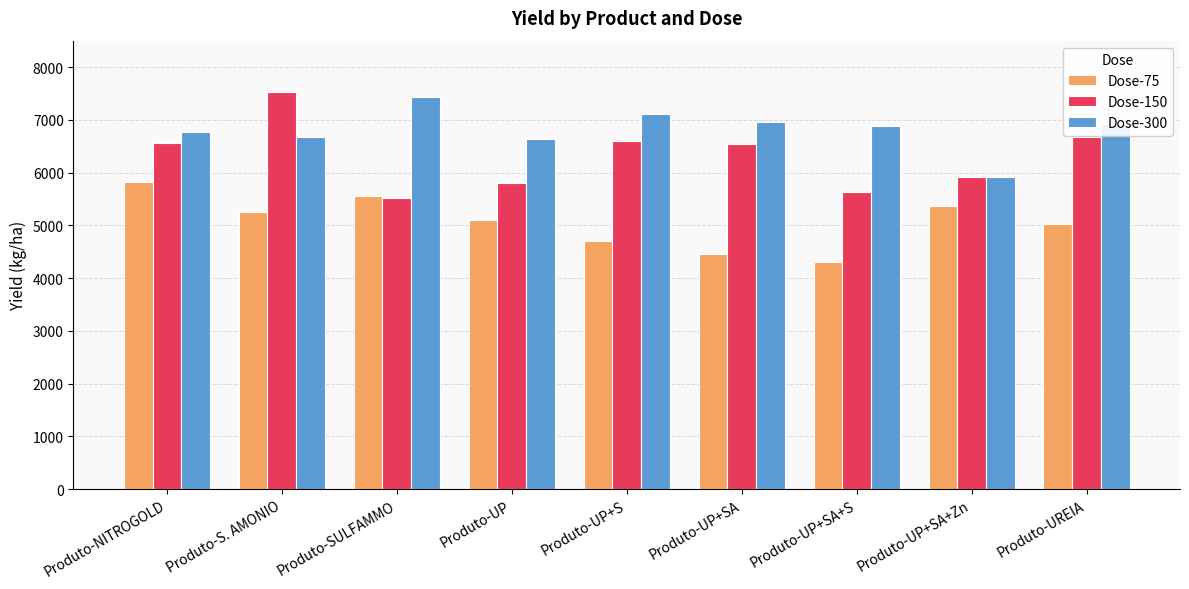

What value does the Dose-300 series have at Produto-UP+SA+S?

6886.2